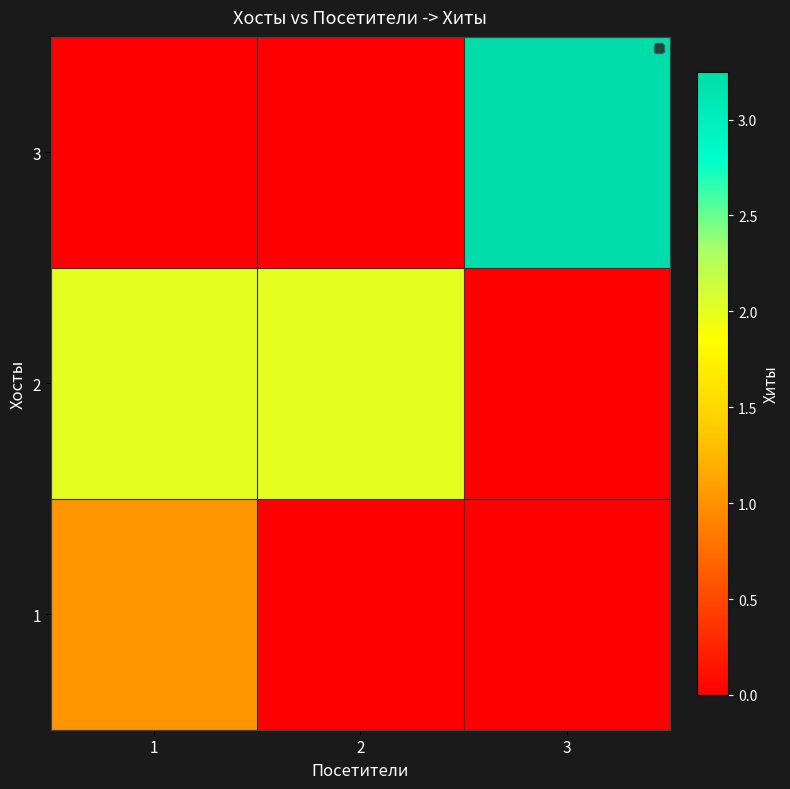

Rank the series by their maximum value, from lowest to highest.

1, 2, 3